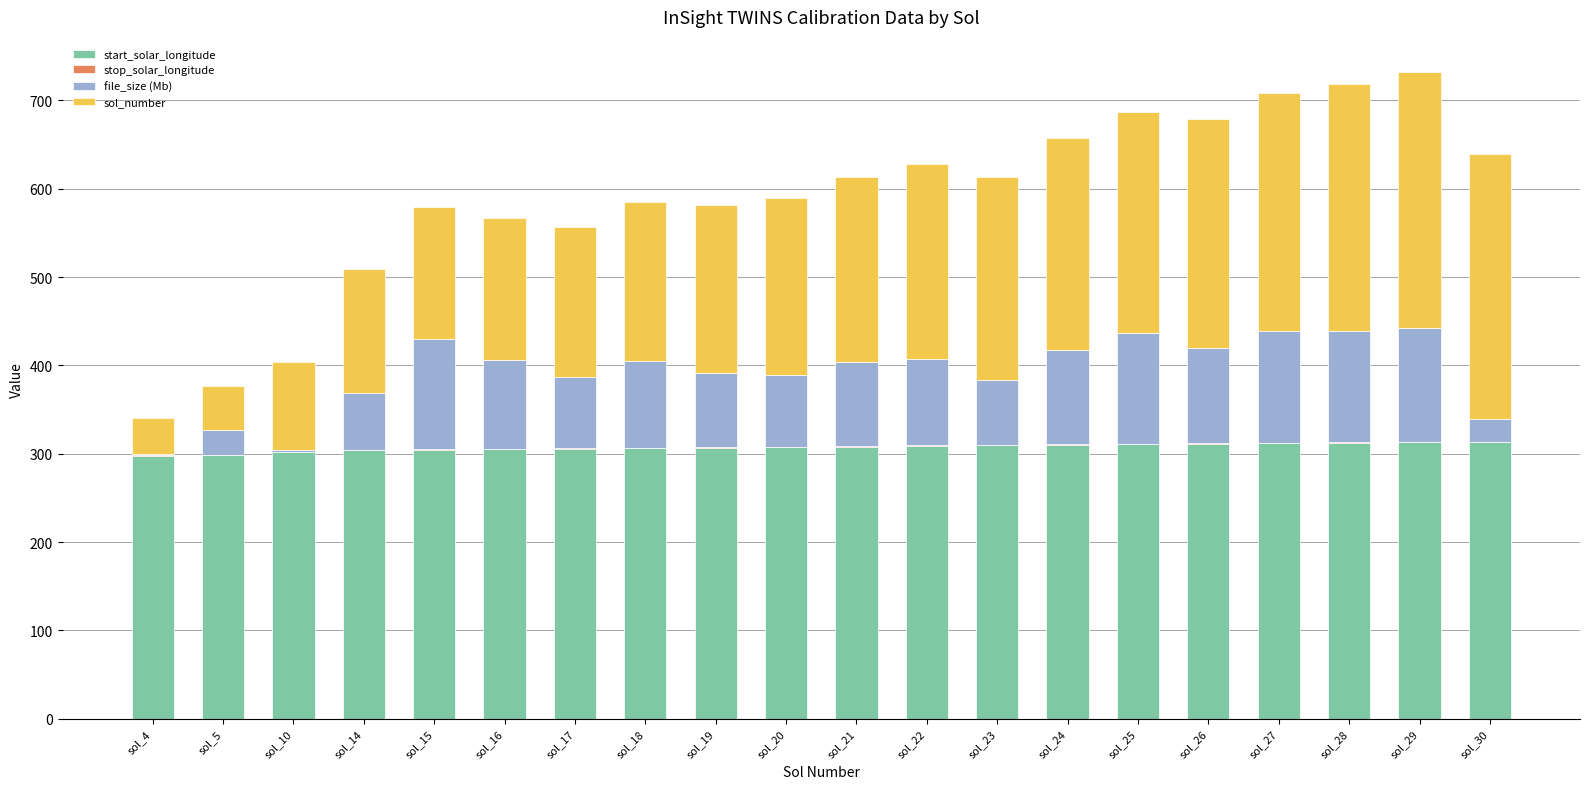

True or false: start_solar_longitude has a value of 107.7 at sol_16.

False